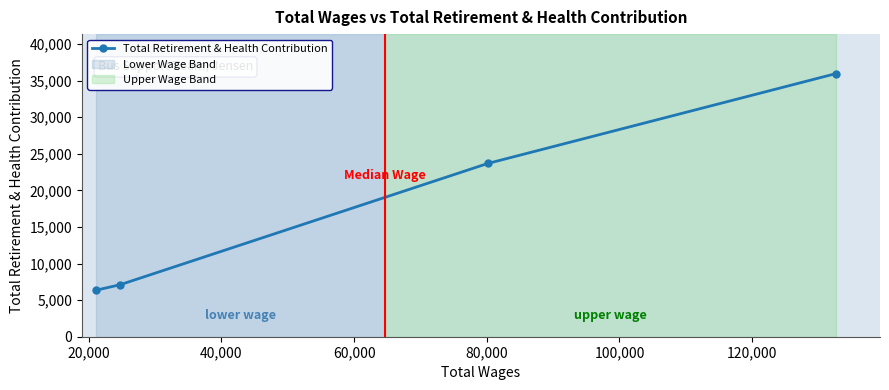

What is the value of the 4th point from the left?

35971